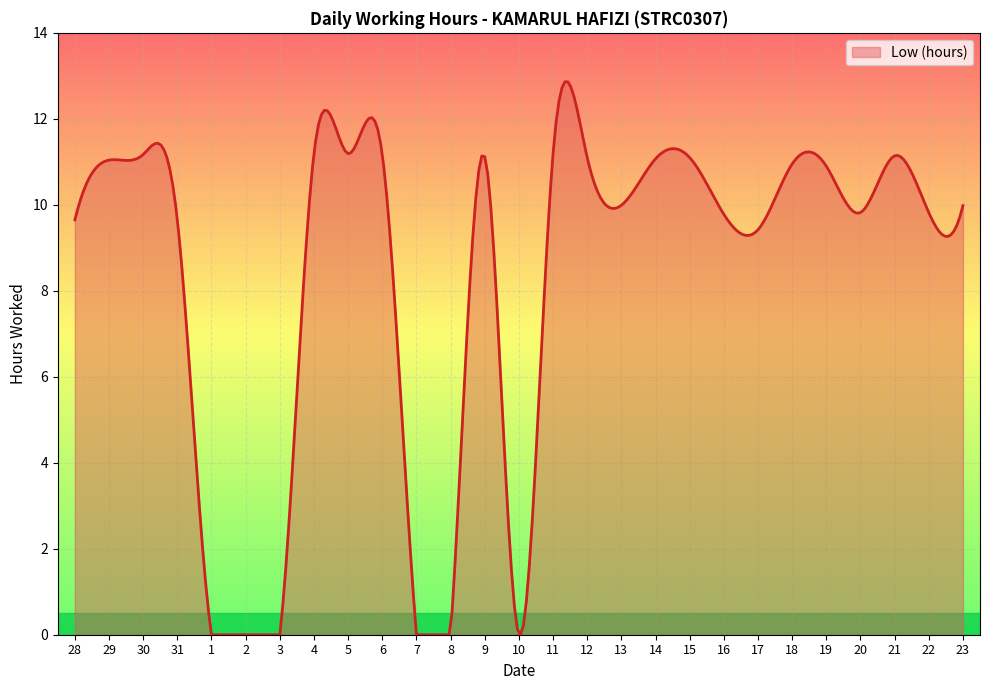

What is the maximum value shown in the chart?

12.9